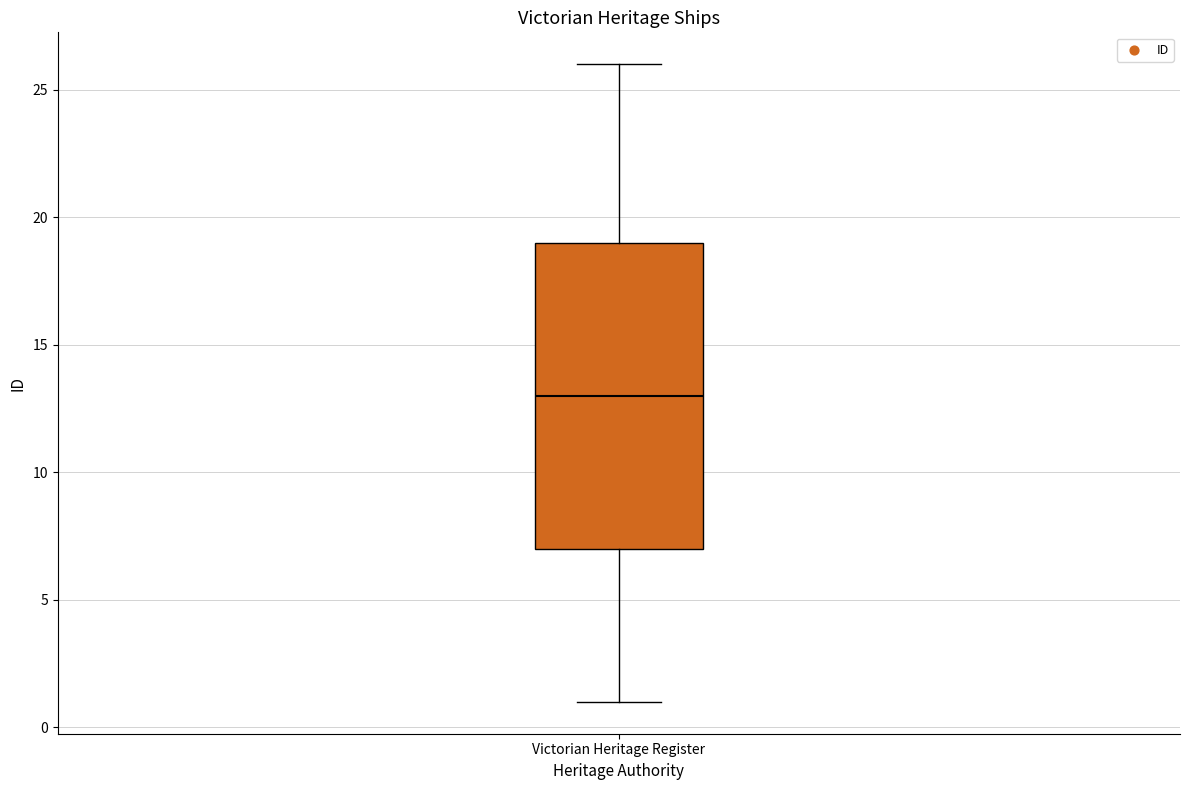

Transcribe this box plot: give where the median line is, the range the box spans, and where the two whiskers end, as read against the y-axis. The values are not printed on the chart, so give them approximately, as read against the axis.

median 13, box 7 to 19, whiskers 1 to 26